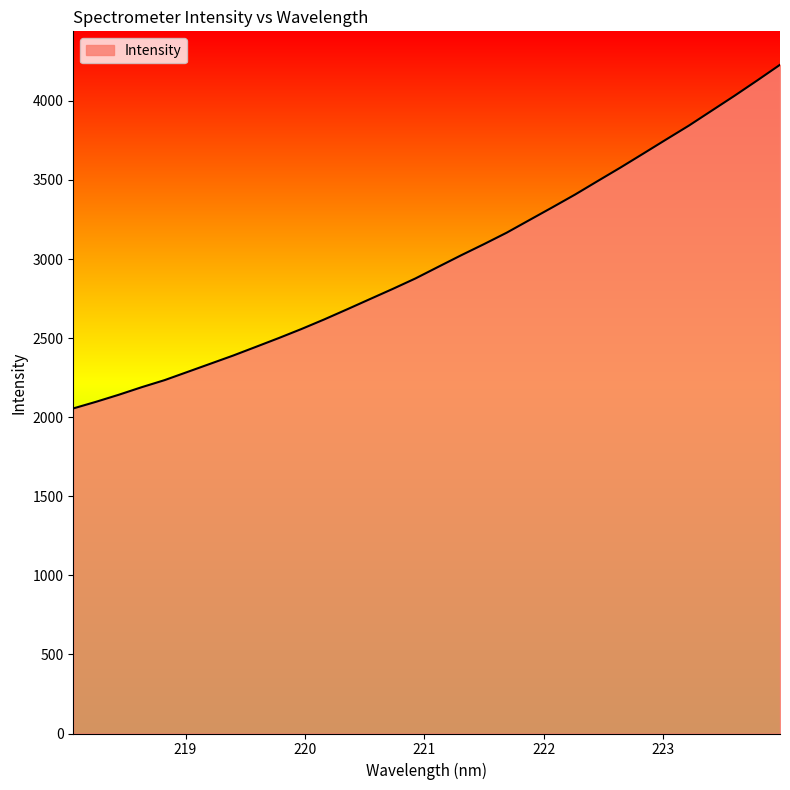

What is the smallest value displayed?

2055.3